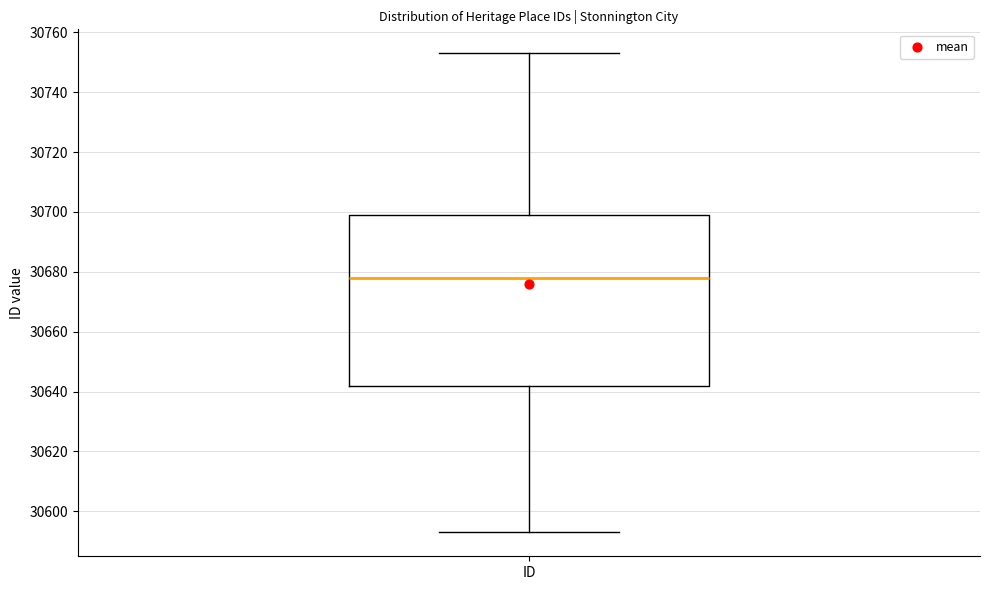

Where does the median line of the box for ID sit on the y-axis? The values are not printed on the chart, so give them approximately, as read against the axis.

30678